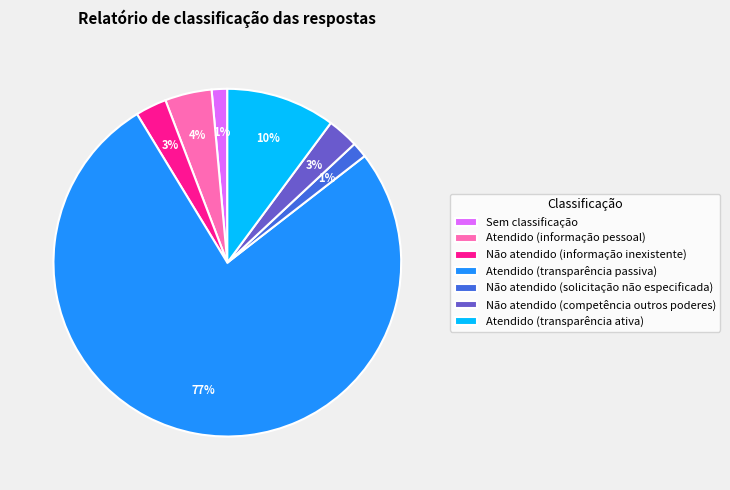

Does any single category account for the majority?

Yes